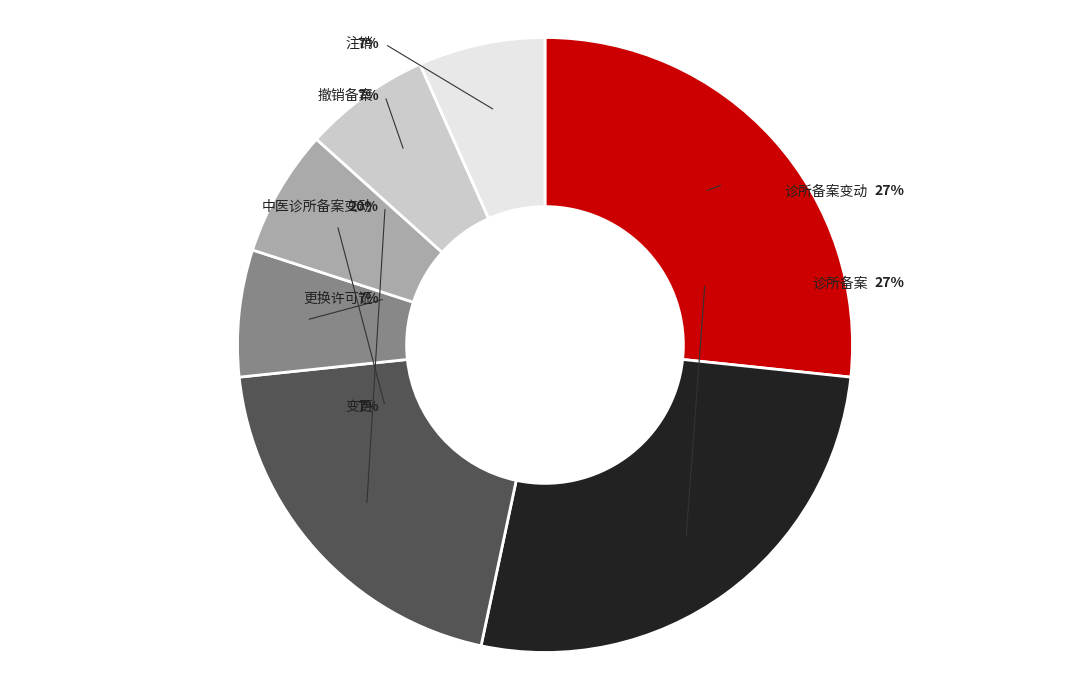

Is it true that 变更 is 1% of the pie?

False